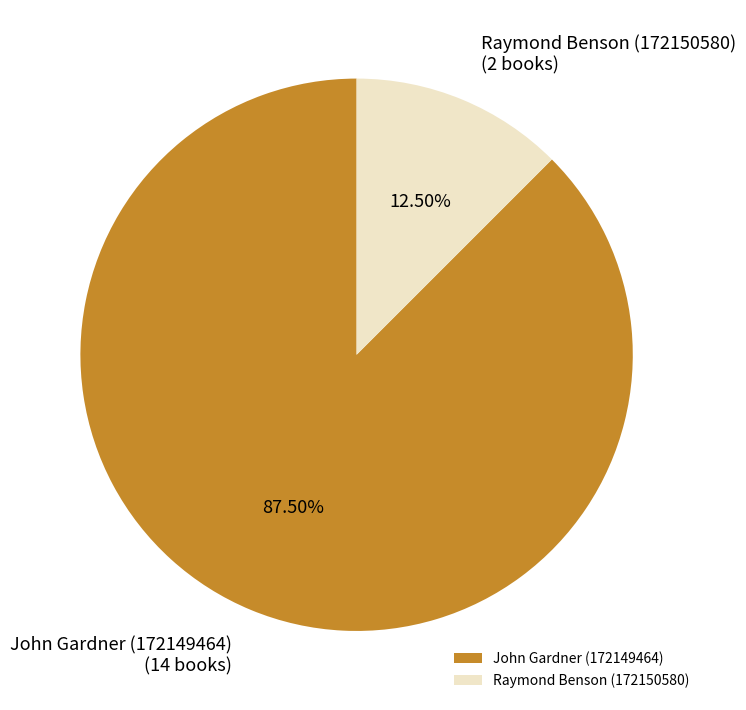

How many segments does this pie chart have?

2